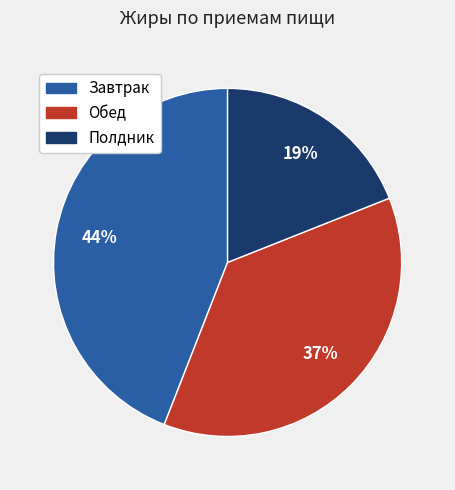

To the nearest percent, what is the average slice percentage?

33%